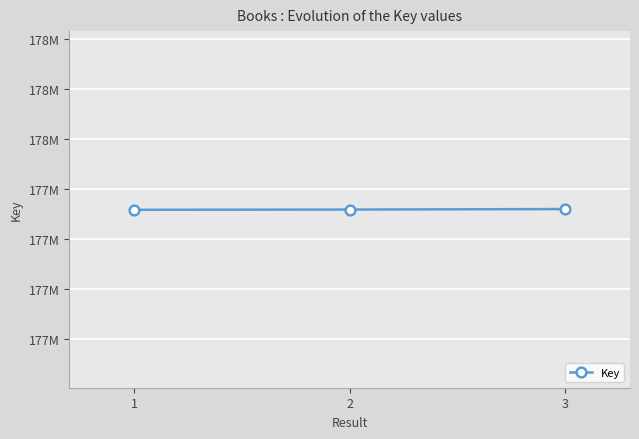

What is the value of the 1st point from the left?

177929428